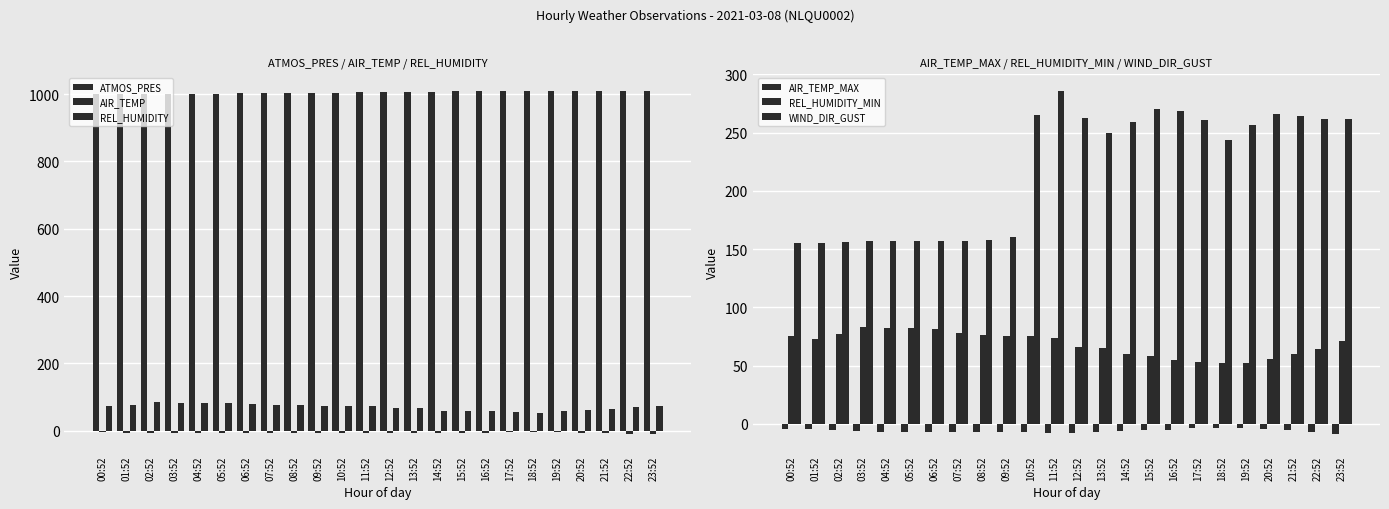

At which label does REL_HUMIDITY_MIN first exceed 73?

00:52